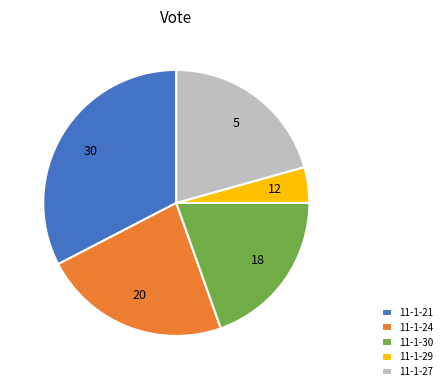

Does 11-1-30 represent more than half of the total?

No